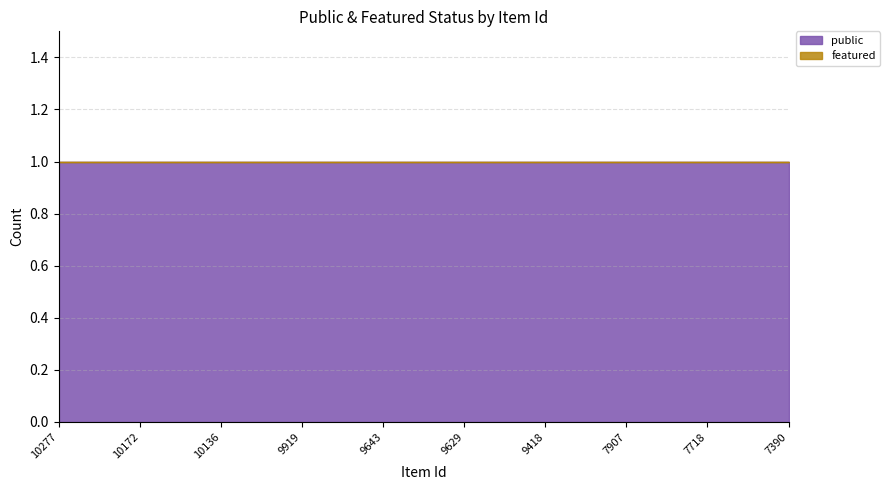

List the series in order of their overall mean, lowest first.

featured, public